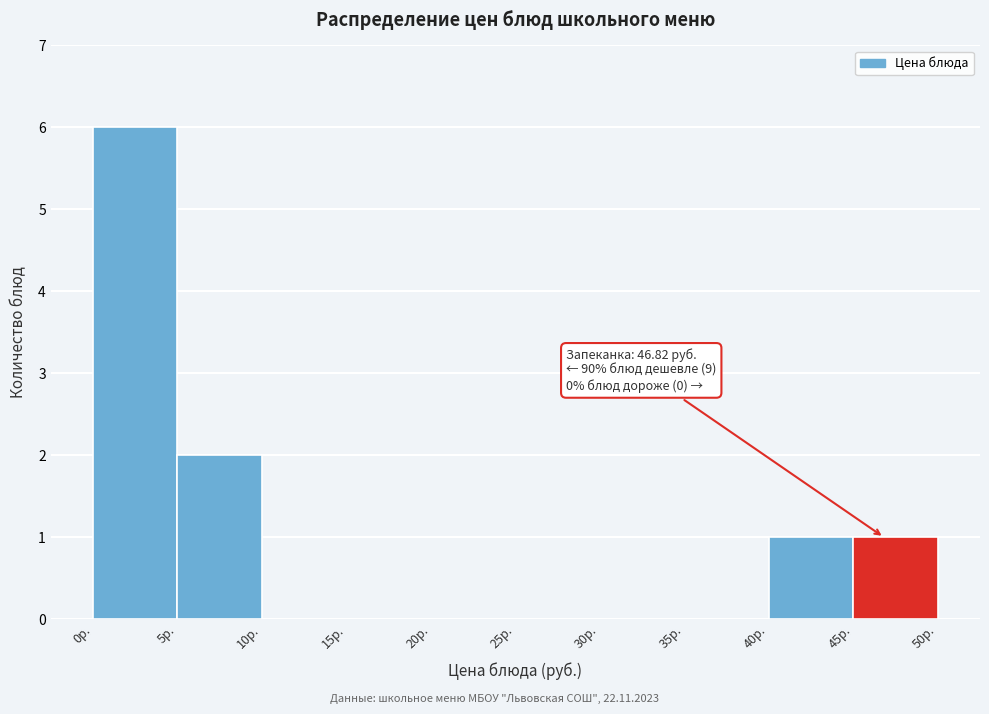

Over which range of the x-axis is the bar tallest?

0 to 5